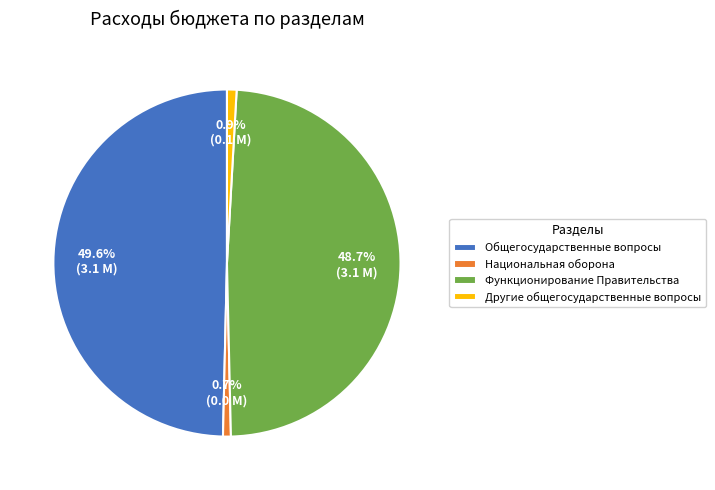

True or false: Другие общегосударственные вопросы accounts for 1% of the total.

True